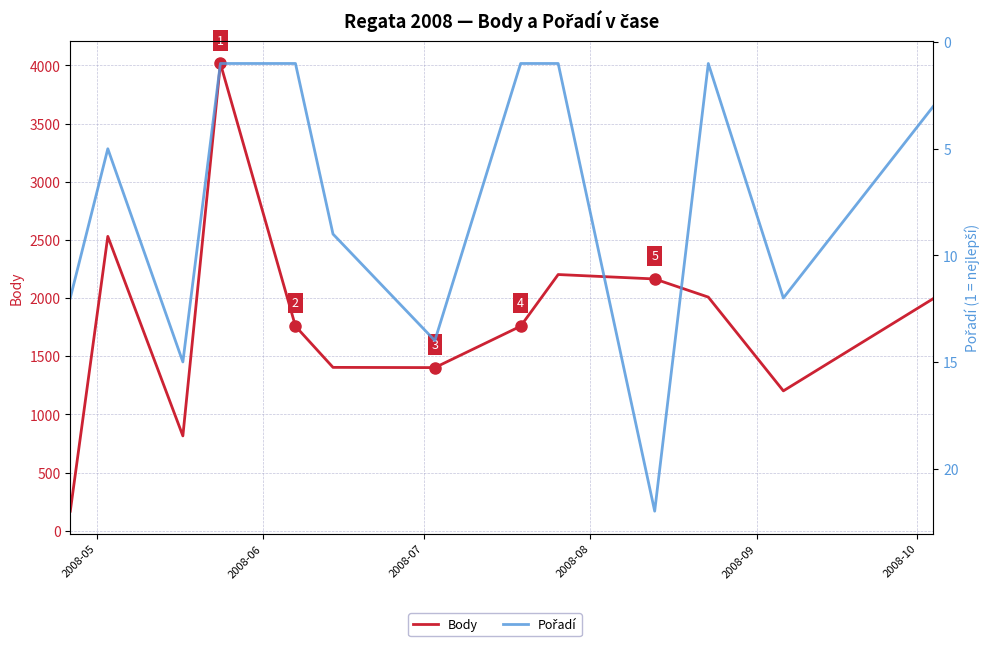

What is the difference between the maximum and second lowest values in the Body series?

3201